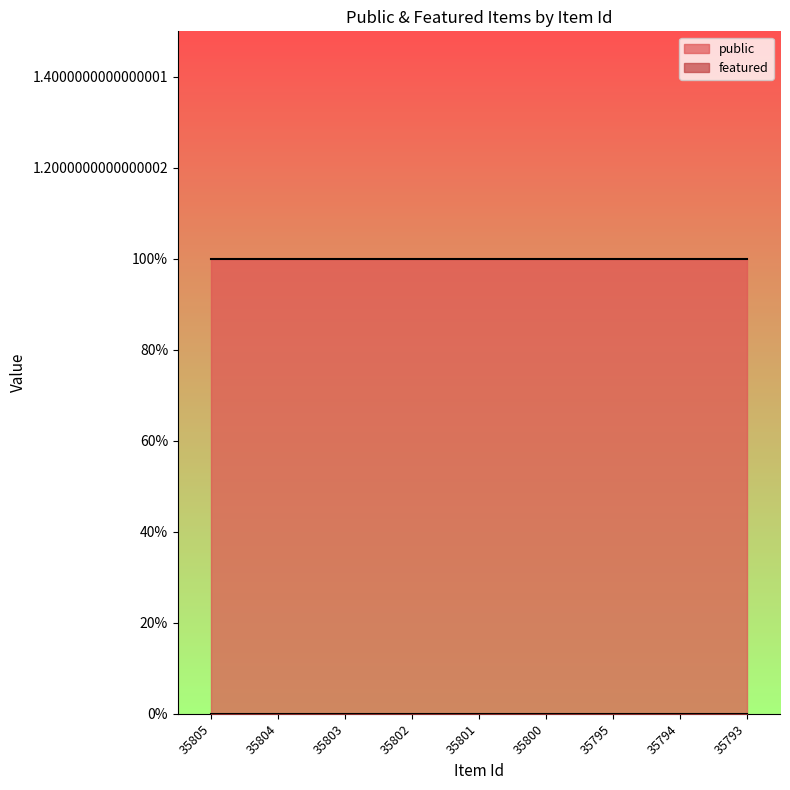

Which label corresponds to the smallest value in the chart?

35805